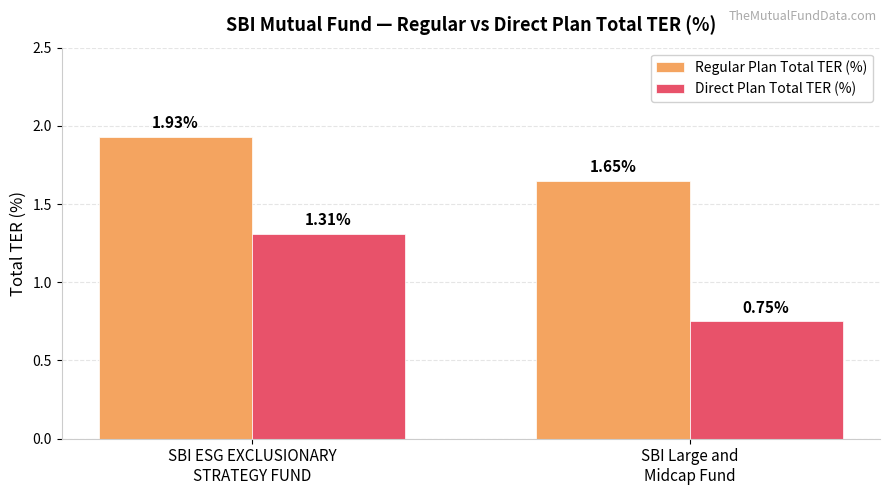

What is the total value across all series at SBI Large and
Midcap Fund?

2.4